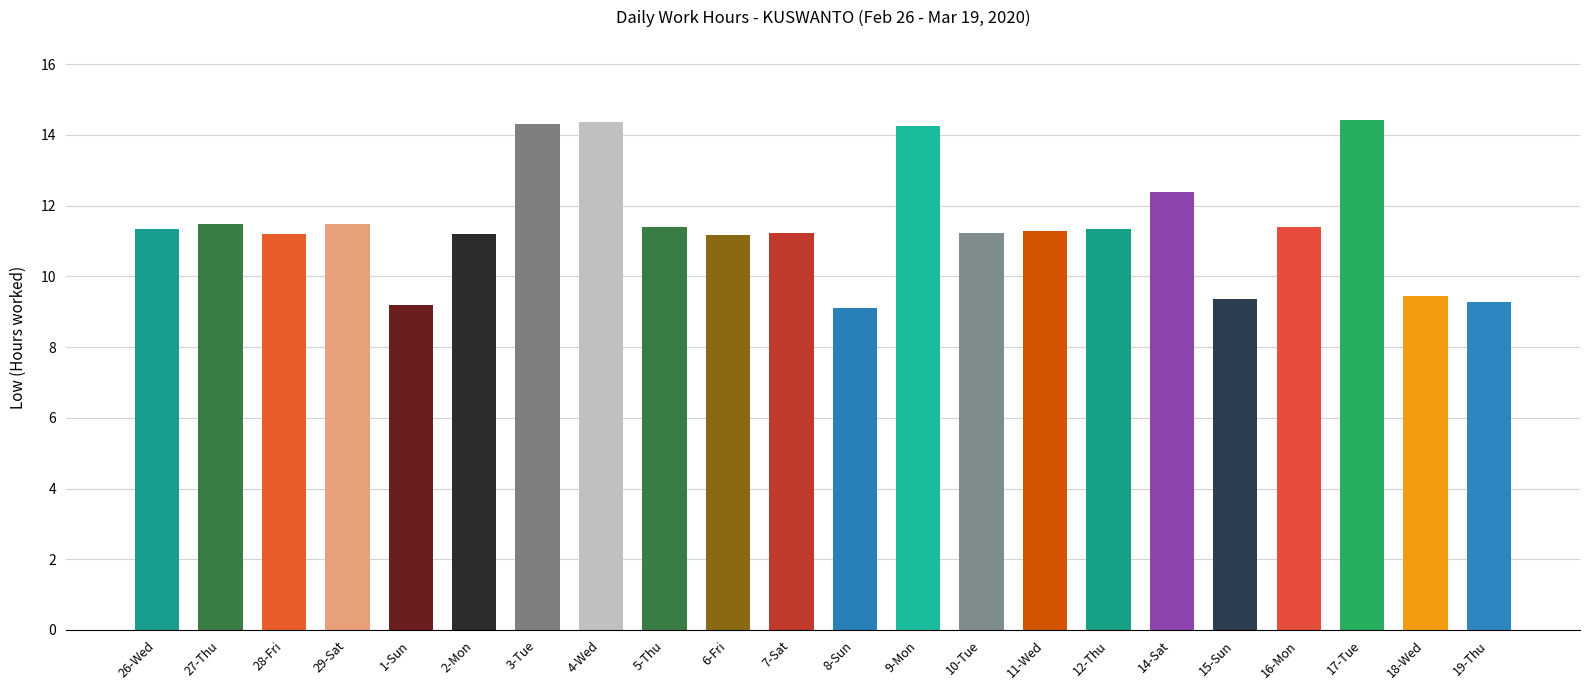

How many series are shown in this chart?

1